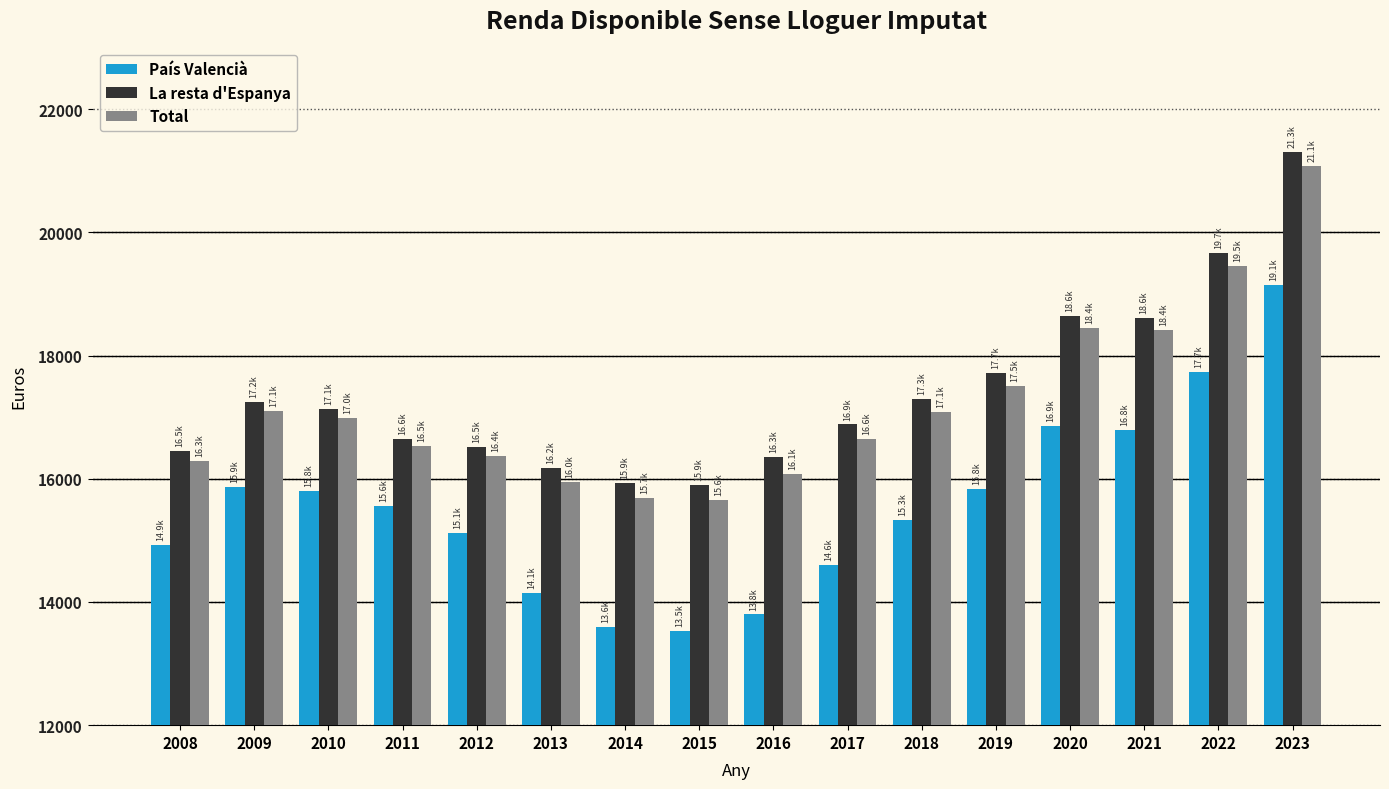

What is the approximate value of Total at 2022?

19459.0